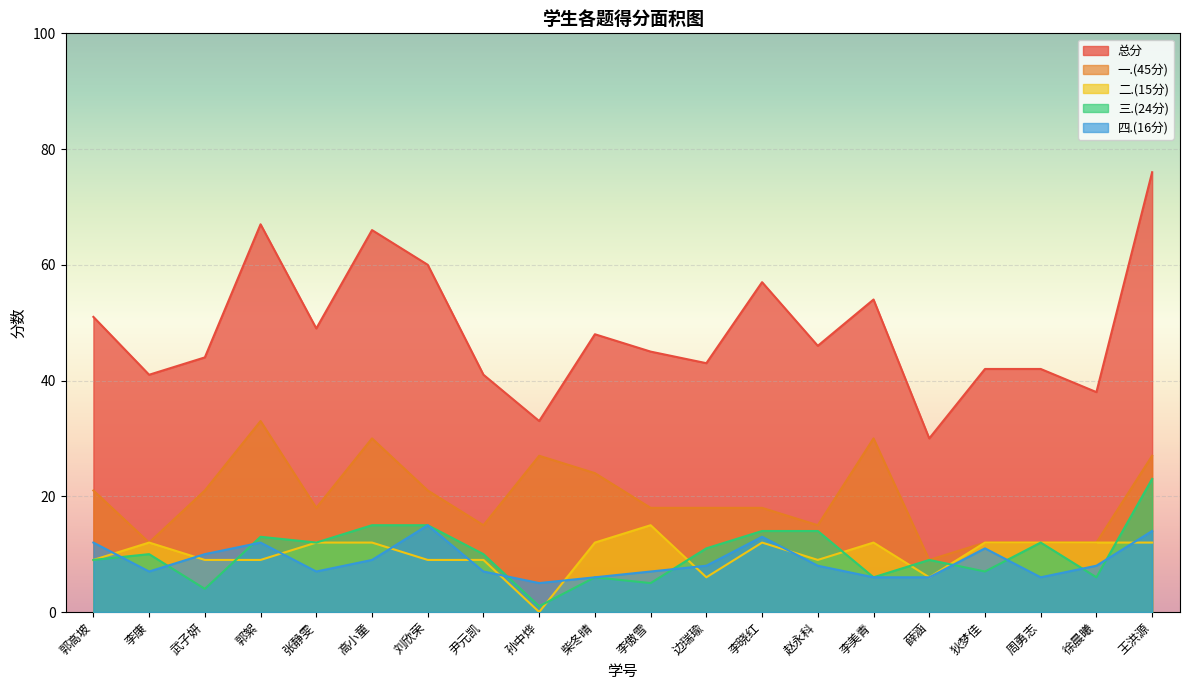

Is the value of 三.(24分) at 李康 greater than the value of 一.(45分) at 尹元凯?

No